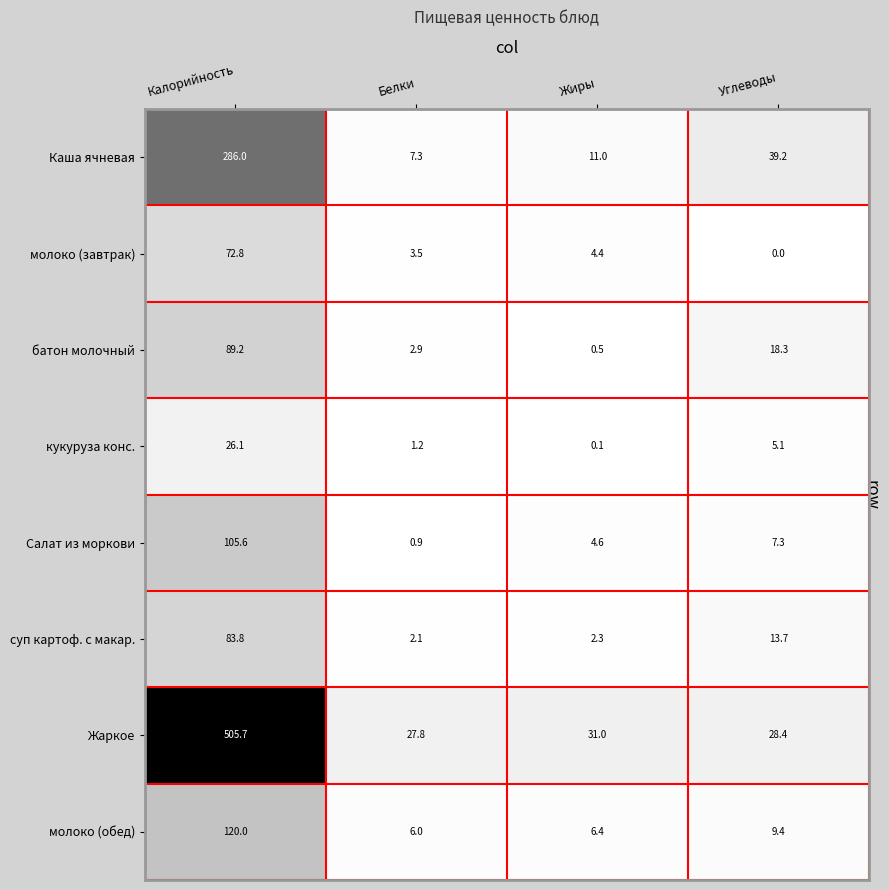

List the series in order of their peak value, highest first.

Жаркое, Каша ячневая, молоко (обед), Салат из моркови, батон молочный, суп картоф. с макар., молоко (завтрак), кукуруза конс.